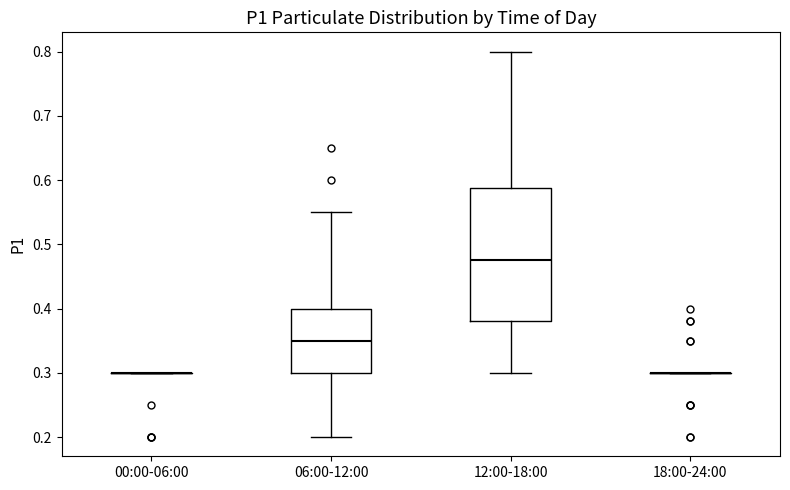

Reading left to right, read every box against the y-axis: the position of its median line, the range the box covers, and the ends of its whiskers. The values are not printed on the chart, so give them approximately, as read against the axis.

00:00-06:00: box collapsed to a line at 0.30, whiskers 0.30 to 0.30
06:00-12:00: median 0.35, box 0.30 to 0.40, whiskers 0.20 to 0.55
12:00-18:00: median 0.48, box 0.38 to 0.59, whiskers 0.30 to 0.80
18:00-24:00: box collapsed to a line at 0.30, whiskers 0.30 to 0.30